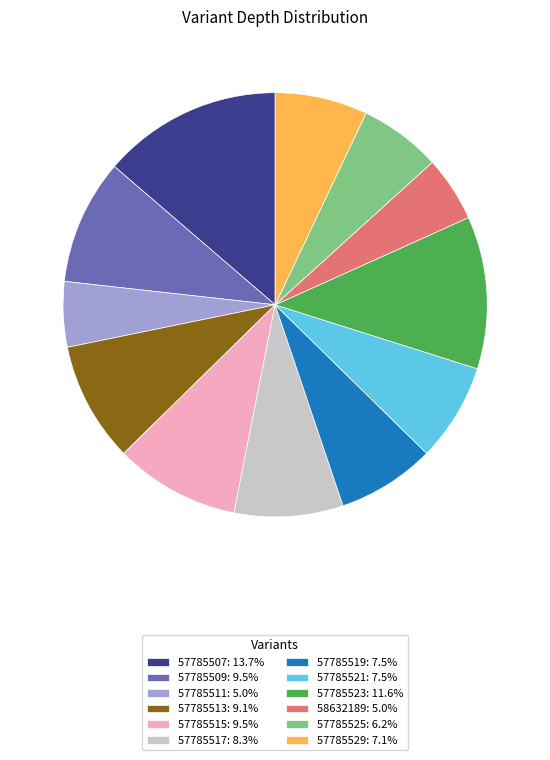

Is 57785513: 9.1% the majority of the pie?

No